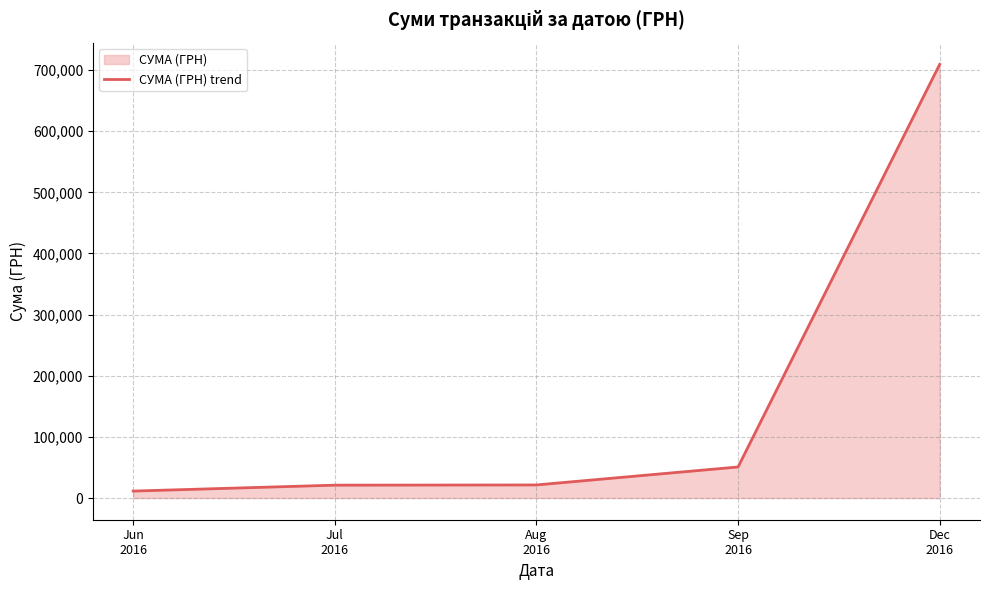

What is the sum of all values?

813926.5